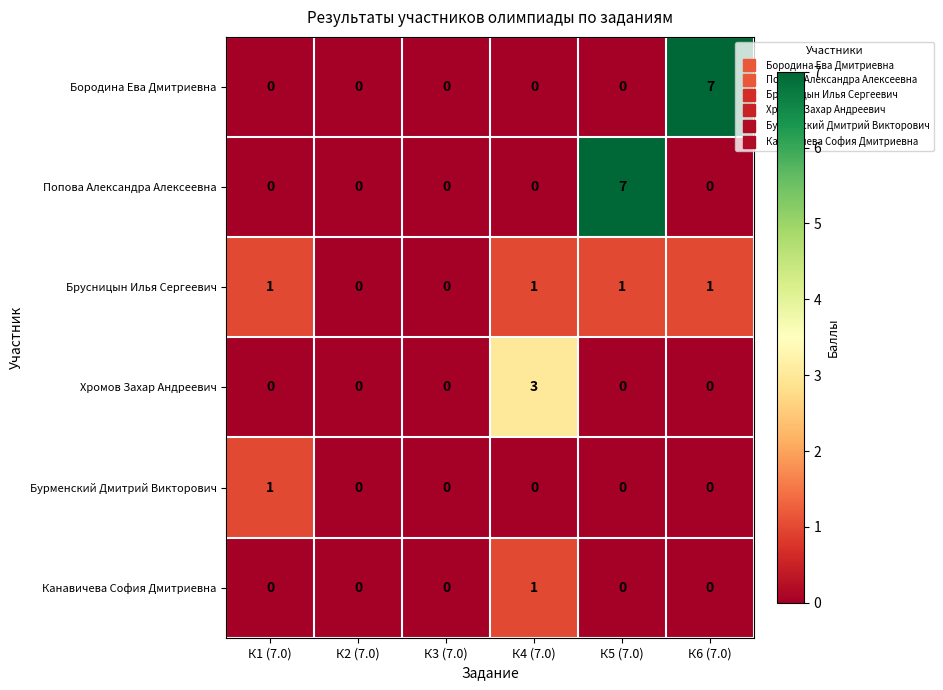

Is the value of Бурменский Дмитрий Викторович at К5 (7.0) greater than the value of Бородина Ева Дмитриевна at К6 (7.0)?

No